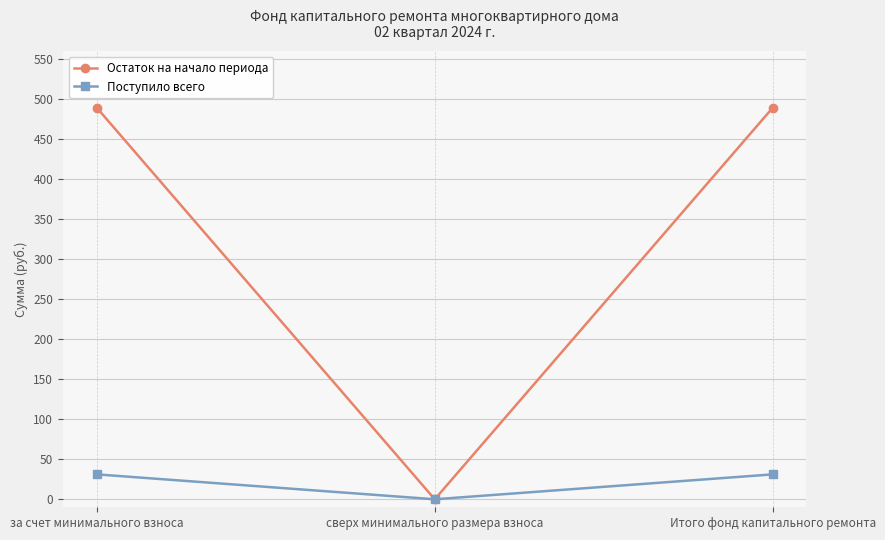

Count the number of categories in the chart.

3